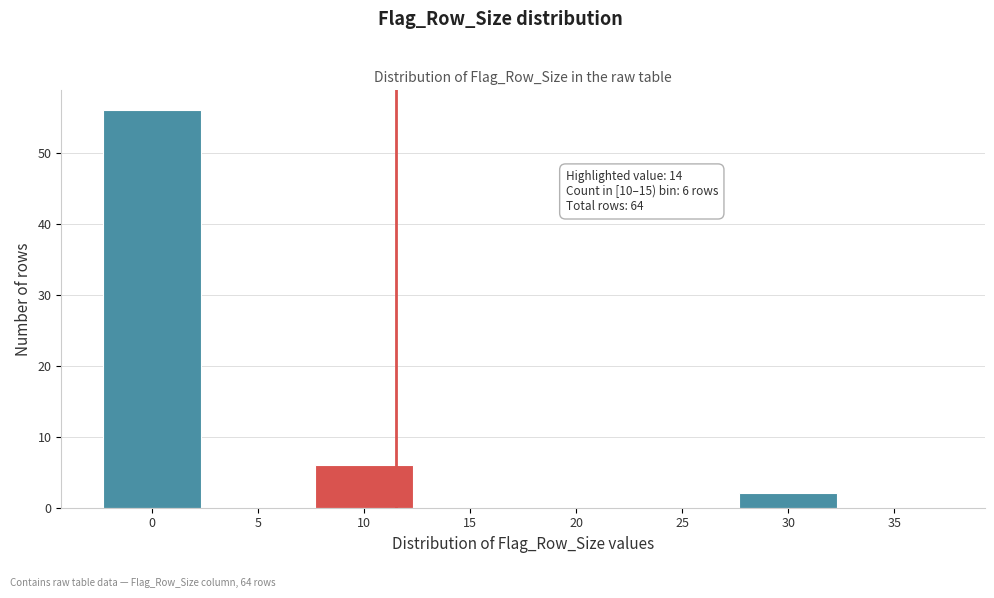

Reading left to right, transcribe all the data shown in this chart.

0=56	5=0	10=6	15=0	20=0	25=0	30=2	35=0